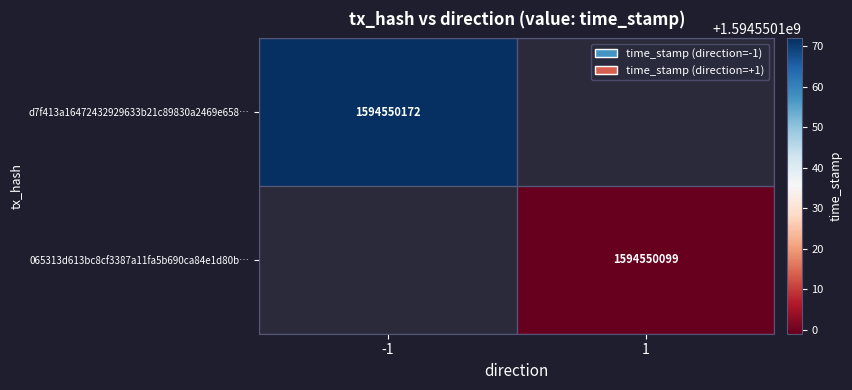

The value of 065313d613bc8cf3387a11fa5b690ca84e1d80b… at 1 is 1594550099. True or false?

True